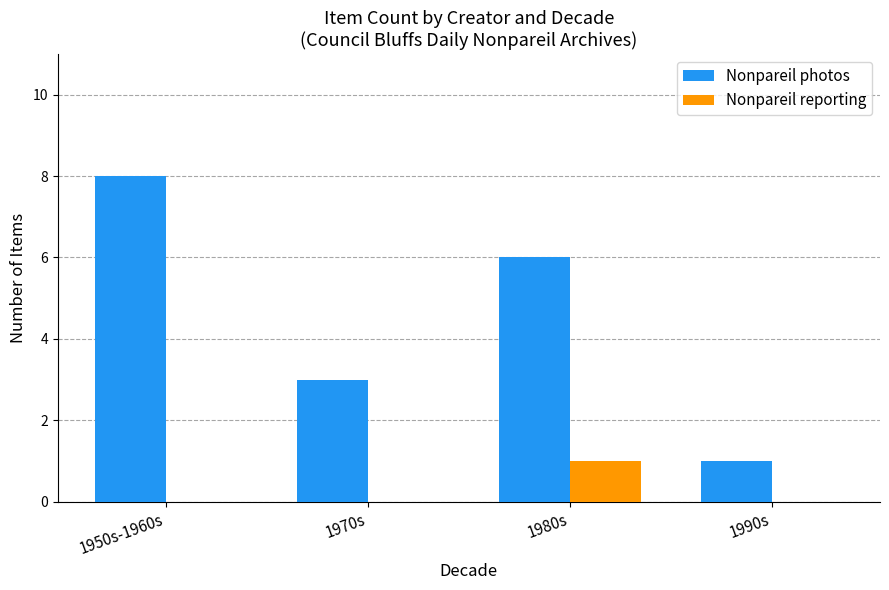

At which category does the chart reach its peak across all series?

1950s-1960s